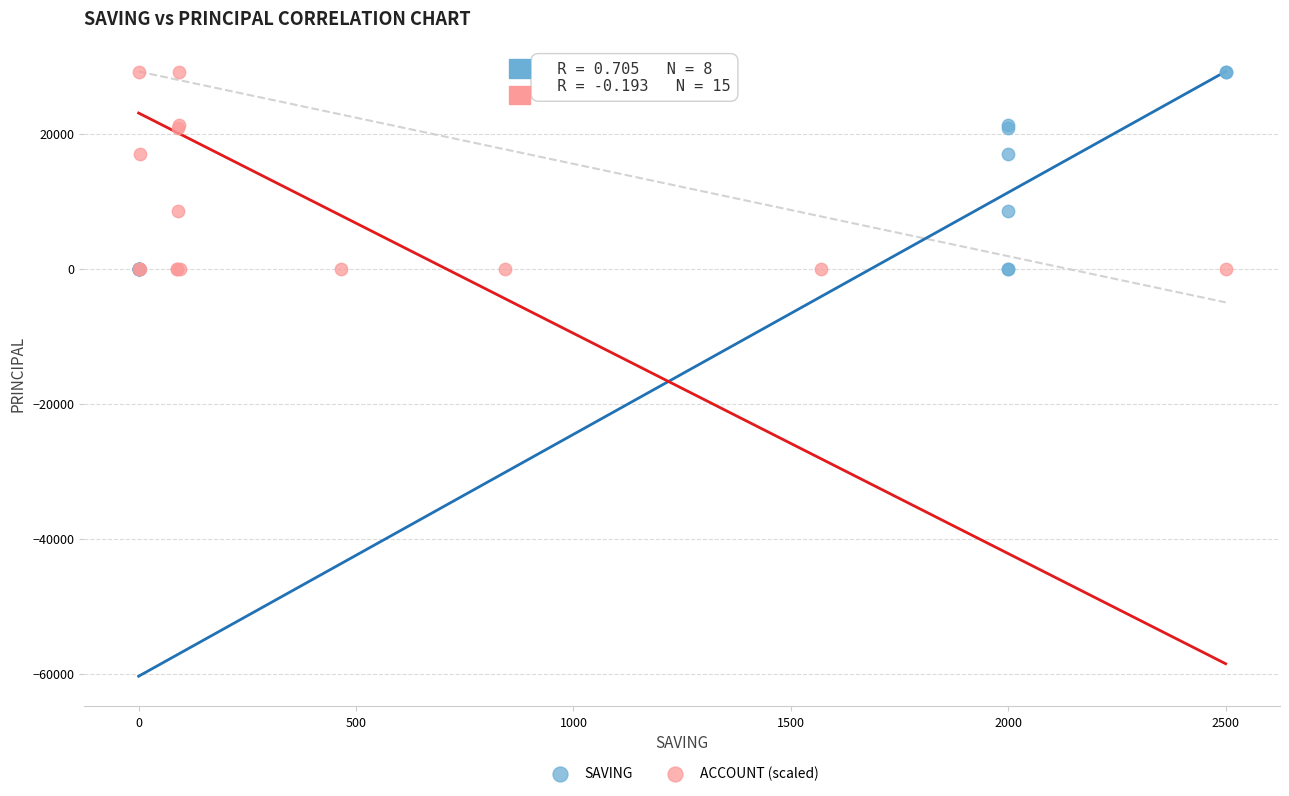

What are all the series names shown in the legend?

SAVING, ACCOUNT (scaled)